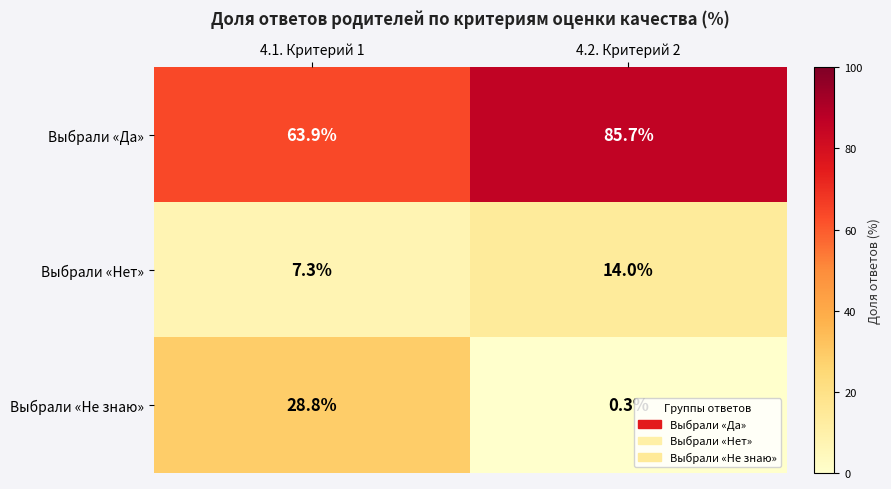

Which label corresponds to the smallest value in the chart?

4.2. Критерий 2